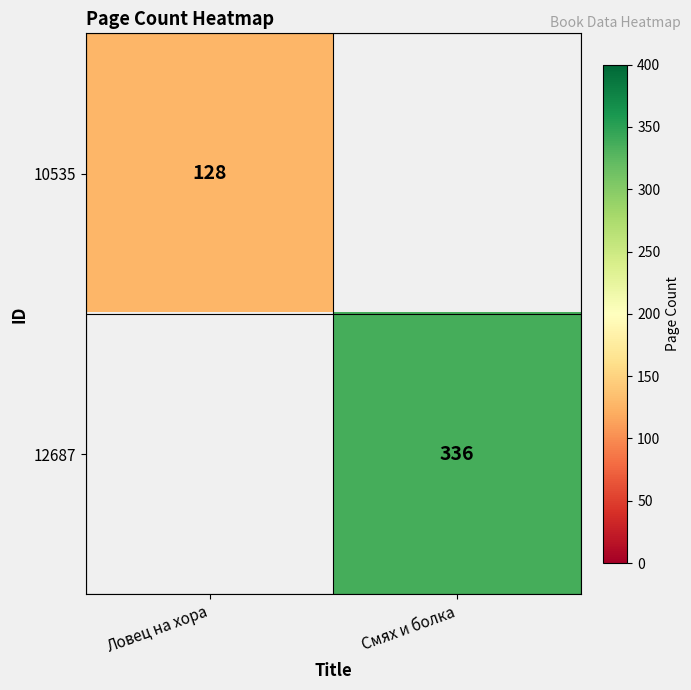

Is it true that 12687 equals 455 at Смях и болка?

False